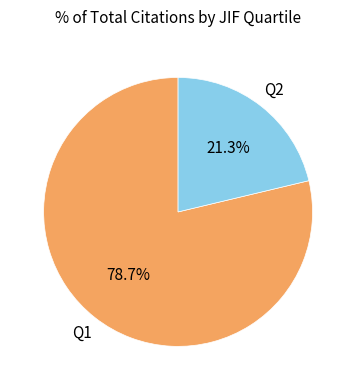

Combined, do Q1 and Q2 account for over 50%?

Yes